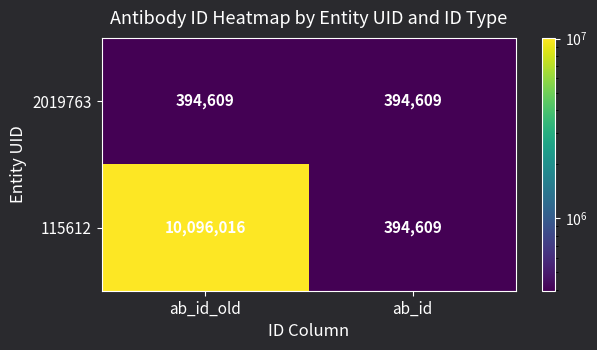

Which series has the largest range (max minus min)?

115612